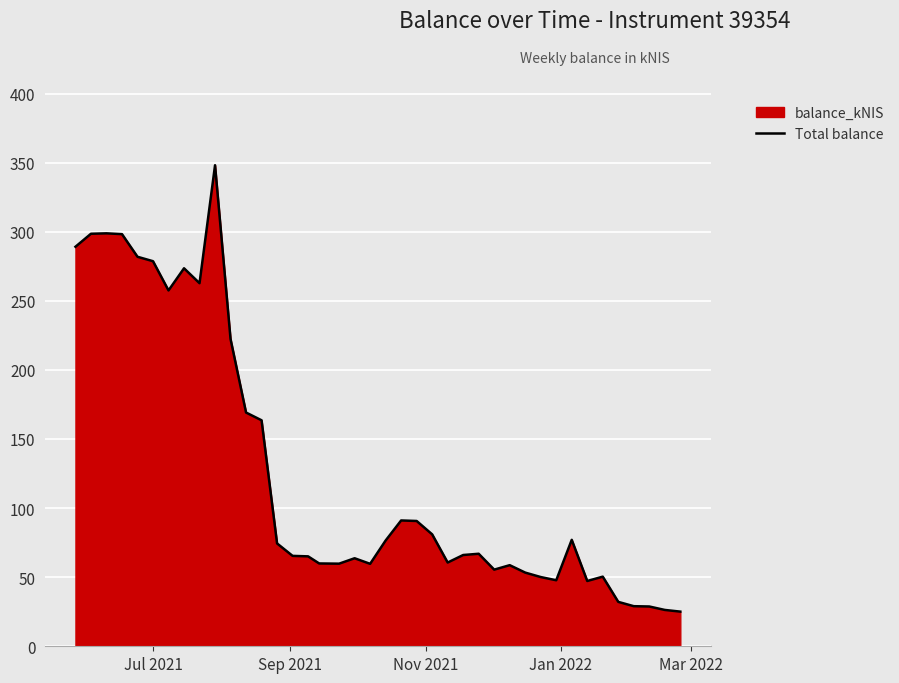

How many interior local valleys (lower than both neighbors) does the data have?

8